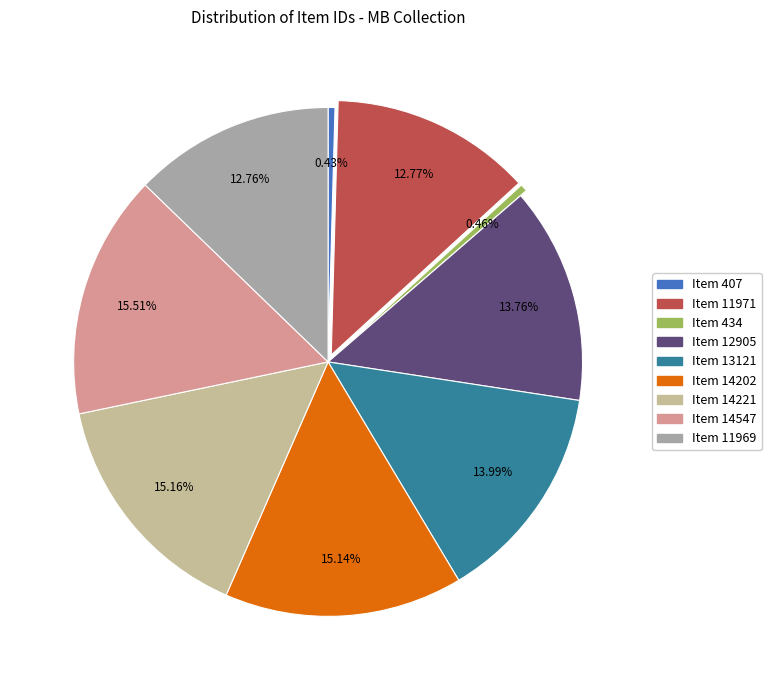

True or false: Item 11971 accounts for 26% of the total.

False